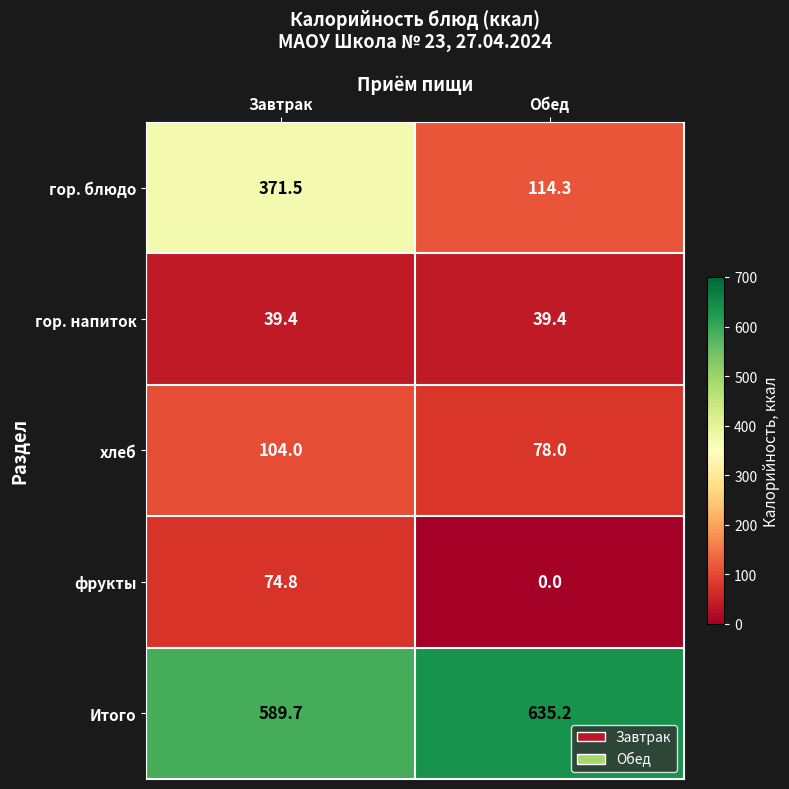

Count the number of data series in this chart.

5